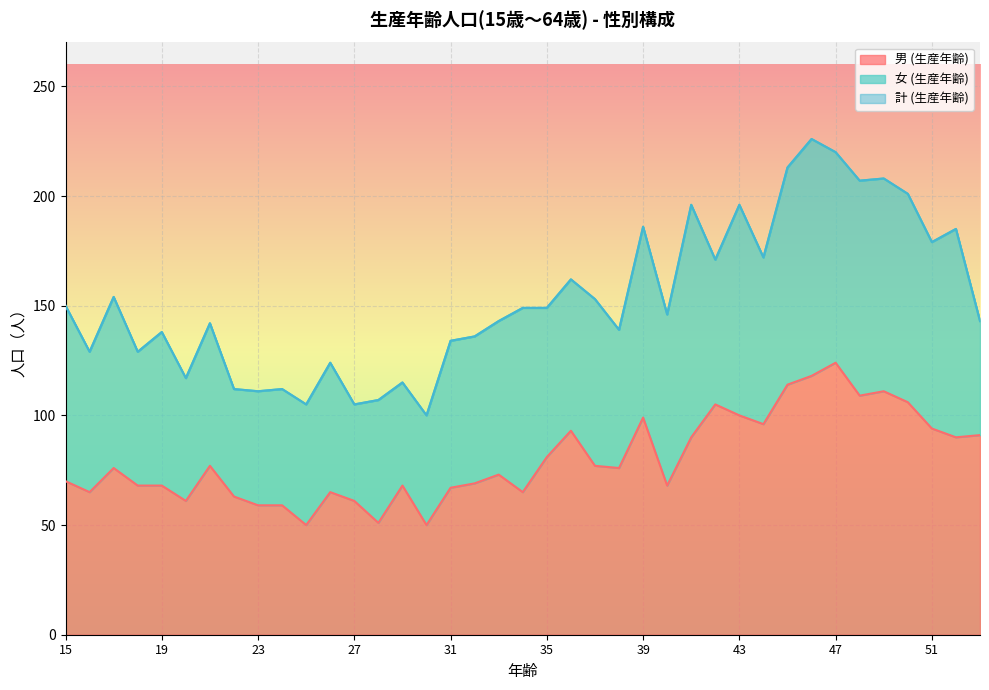

Is it true that 計 (生産年齢) equals 112 at 22?

True